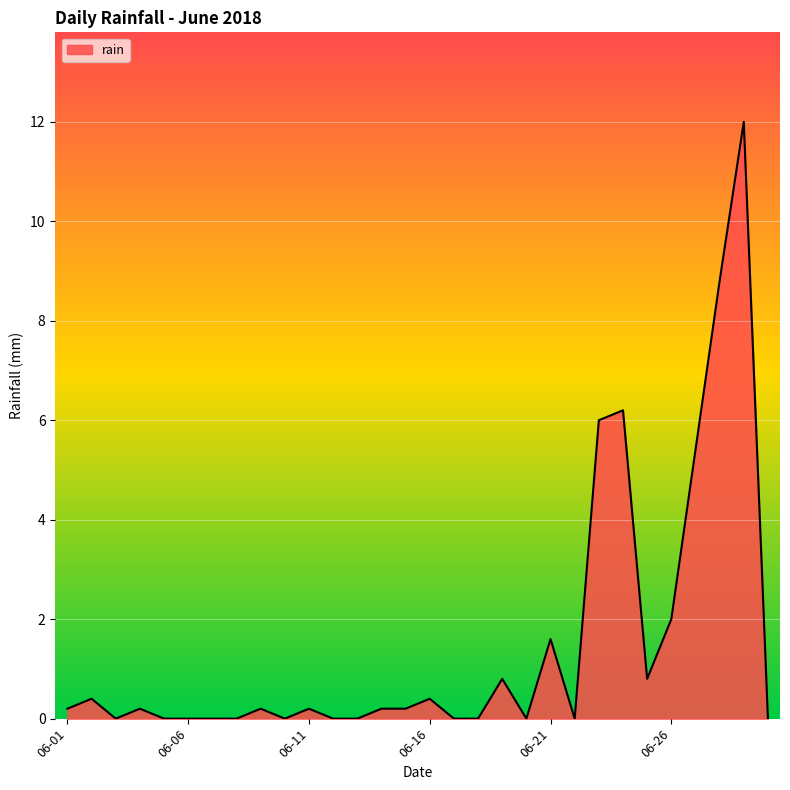

How many lines are shown in the chart?

1